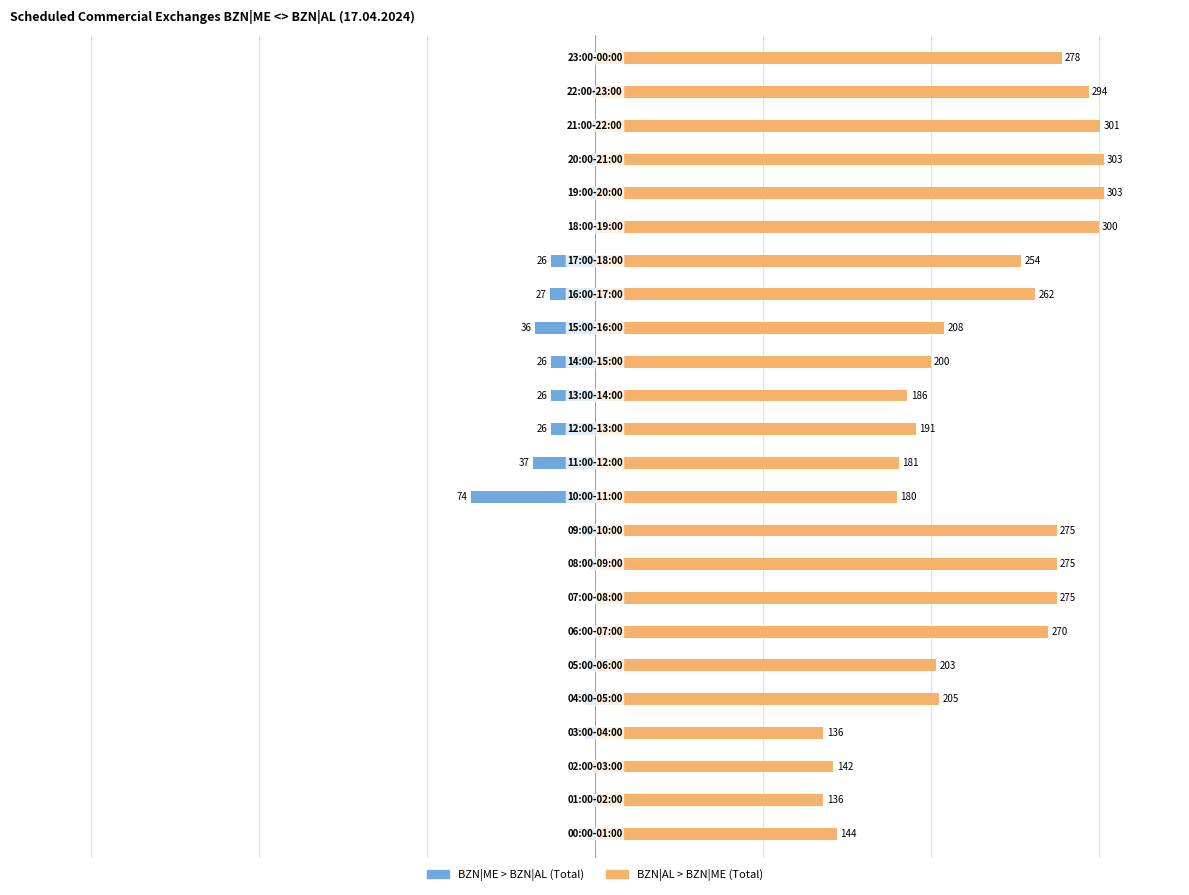

Reading left to right, transcribe all the data shown in this chart.

BZN|ME > BZN|AL (Total): 0=-5	1=-1	2=-1	3=-6	4=-6	5=-4	6=0	7=0	8=-3	9=-8	10=-74	11=-37	12=-26	13=-26	14=-26	15=-36	16=-27	17=-26	18=0	19=-3	20=-3	21=-1	22=-1	23=0
BZN|AL > BZN|ME (Total): 0=144	1=136	2=142	3=136	4=205	5=203	6=270	7=275	8=275	9=275	10=180	11=181	12=191	13=186	14=200	15=208	16=262	17=254	18=300	19=303	20=303	21=301	22=294	23=278